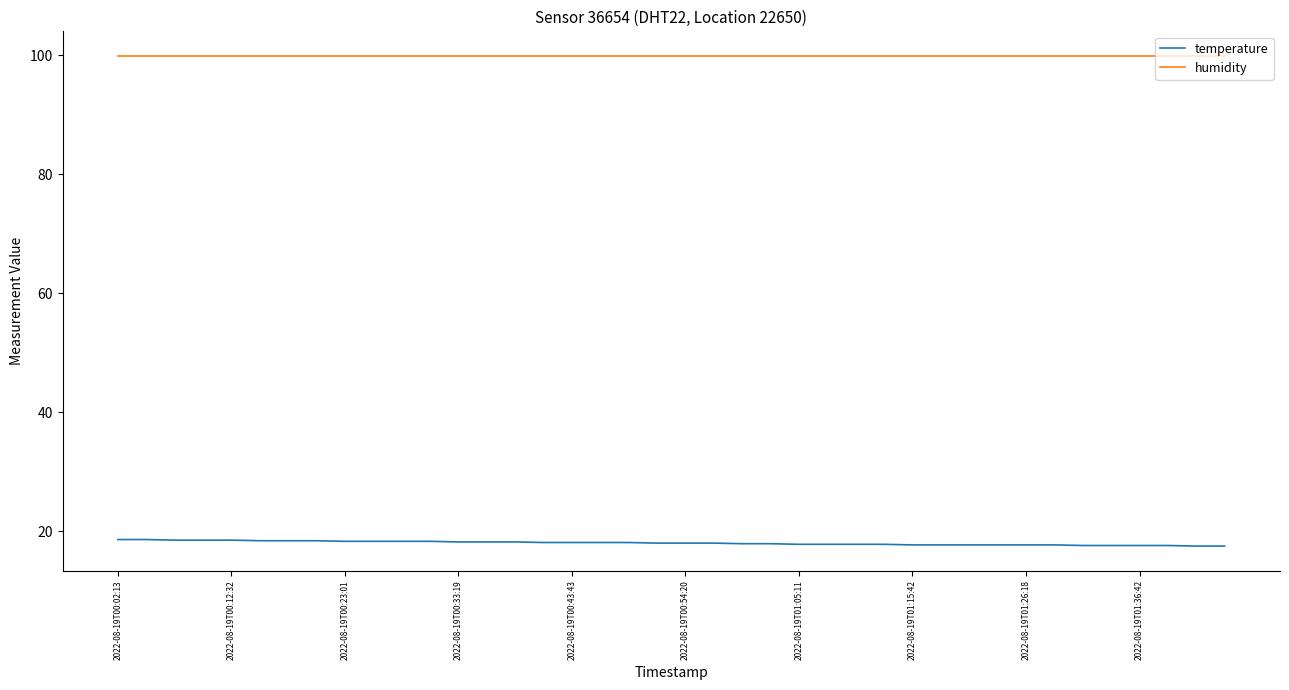

True or false: temperature and humidity intersect in this chart.

False